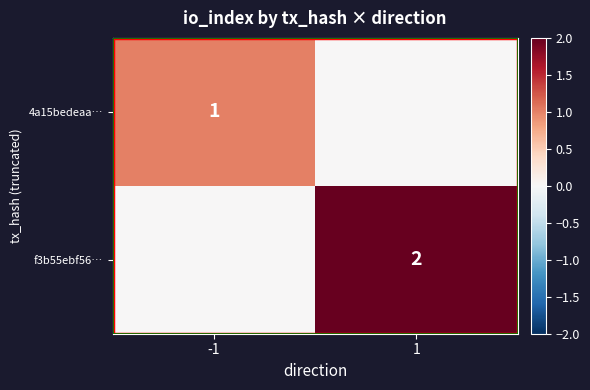

The value of 4a15bedeaa… at -1 is 1. True or false?

True